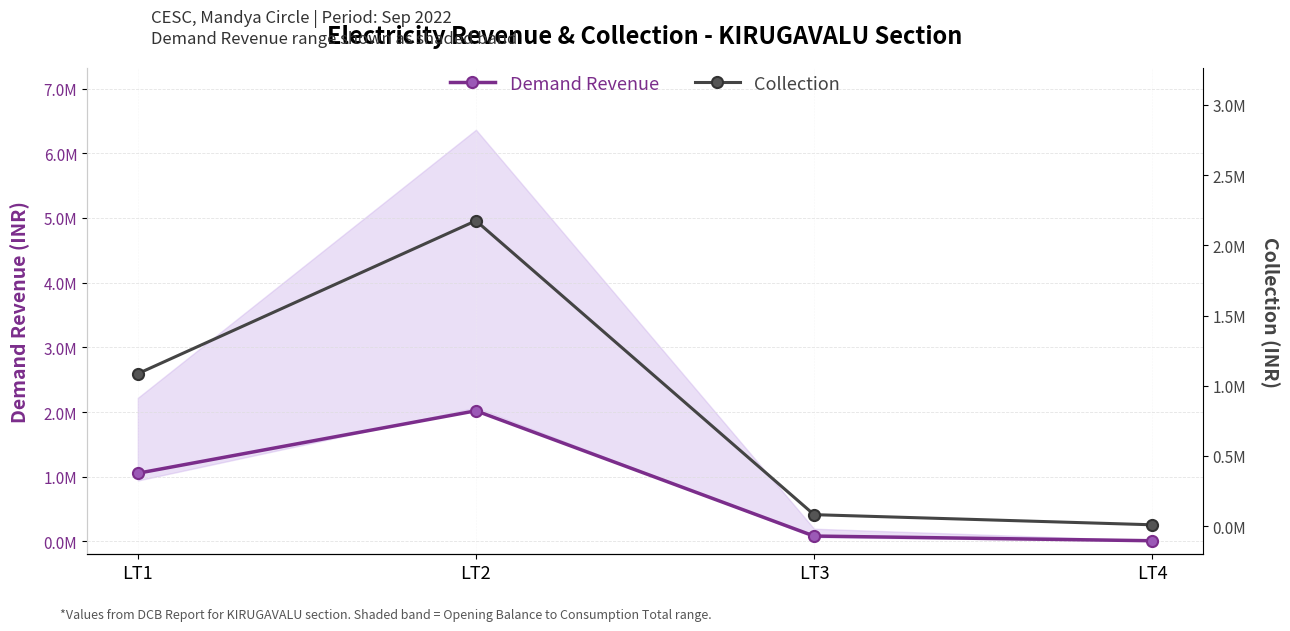

The Collection series shows 5294.9 at LT4. True or false?

False